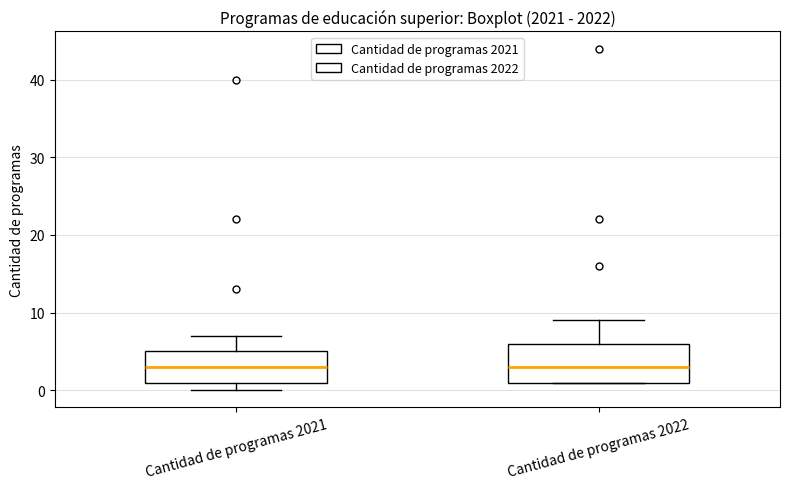

Reading left to right, transcribe this box plot: for each box, give where its median line is, the range the box spans, and where its two whiskers end, as read against the y-axis. The values are not printed on the chart, so give them approximately, as read against the axis.

Cantidad de programas 2021: median 3, box 1 to 5, whiskers 0 to 7
Cantidad de programas 2022: median 3, box 1 to 6, whiskers 1 to 9